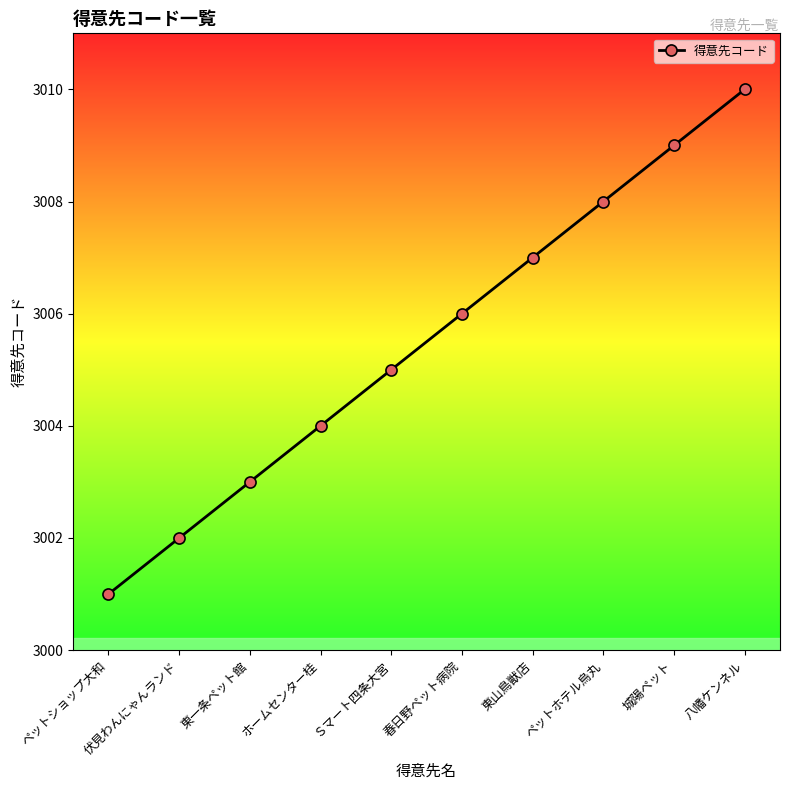

The value at ペットホテル烏丸 is 3008. True or false?

True